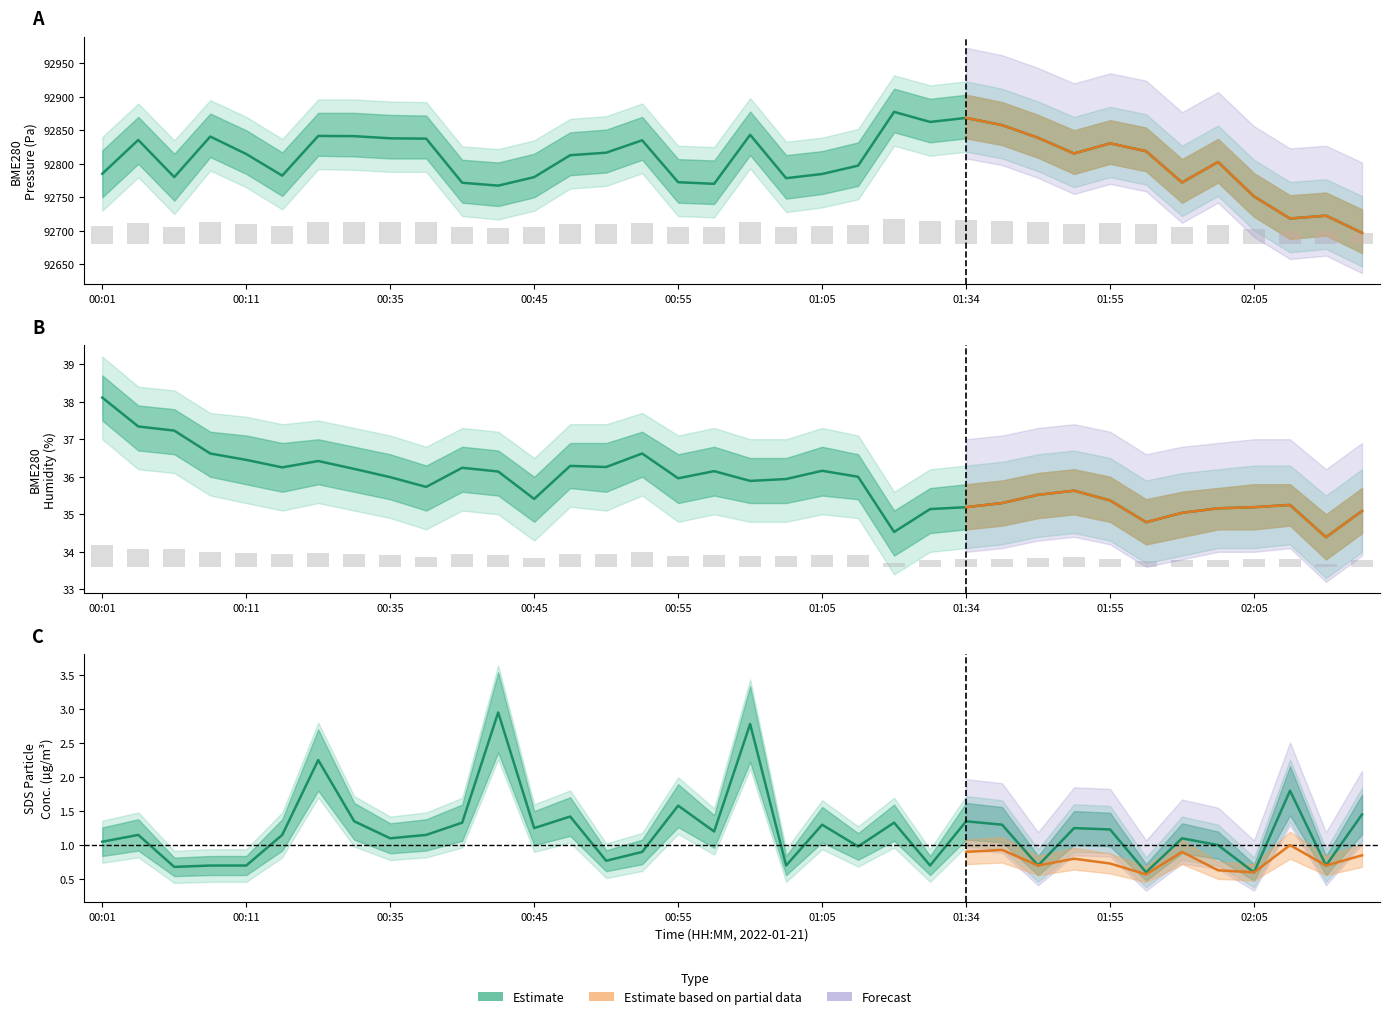

What is the sum of the BME280_pressure values at 00:55 and 01:34?

185641.0